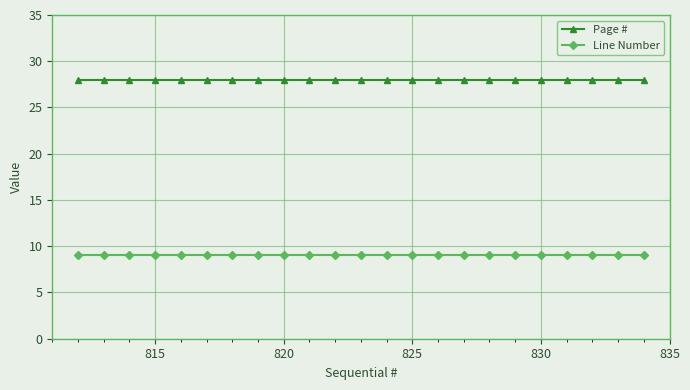

List the series in order of their overall mean, highest first.

Page #, Line Number